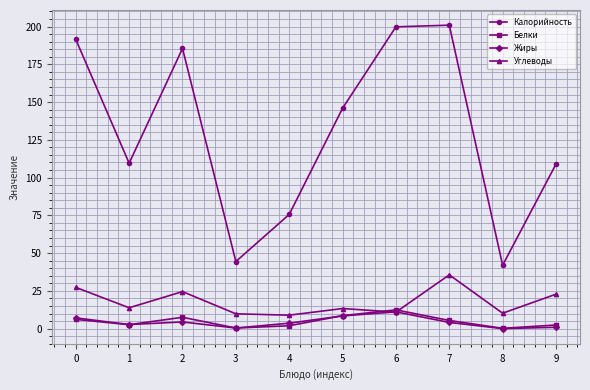

True or false: Калорийность has a value of 199.8 at 6.

True